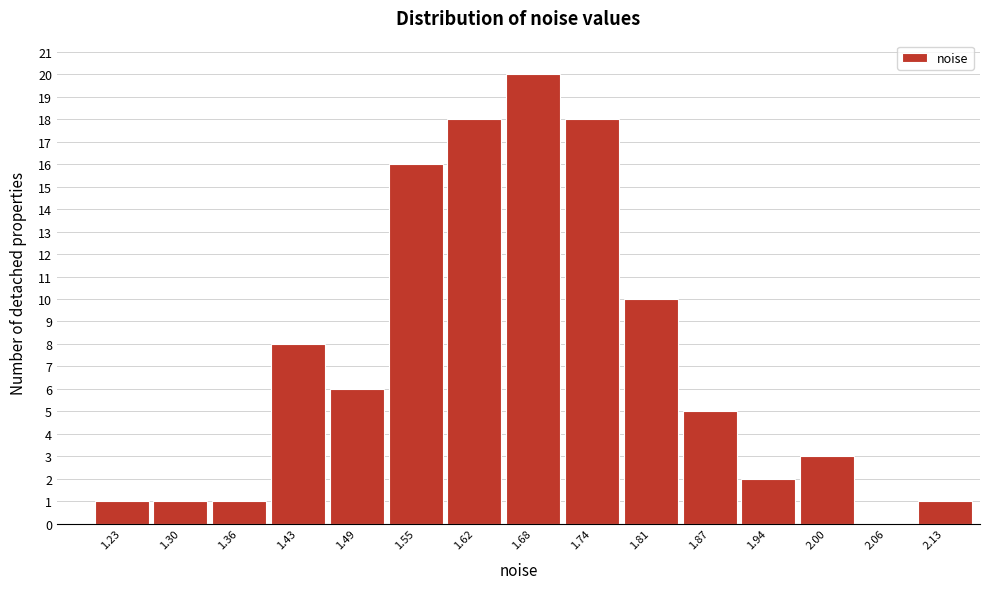

Reading left to right, extract all data points from this chart.

1.23=1	1.30=1	1.36=1	1.43=8	1.49=6	1.55=16	1.62=18	1.68=20	1.74=18	1.81=10	1.87=5	1.94=2	2.00=3	2.06=0	2.13=1